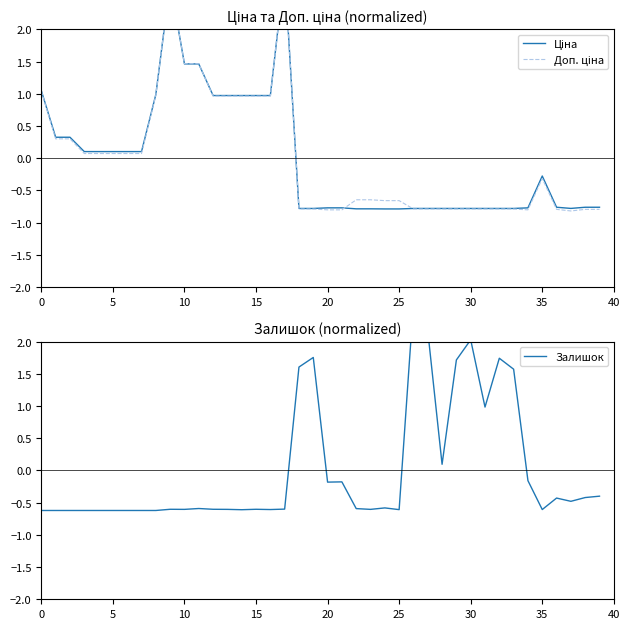

Between 23 and 25, which is larger?

23